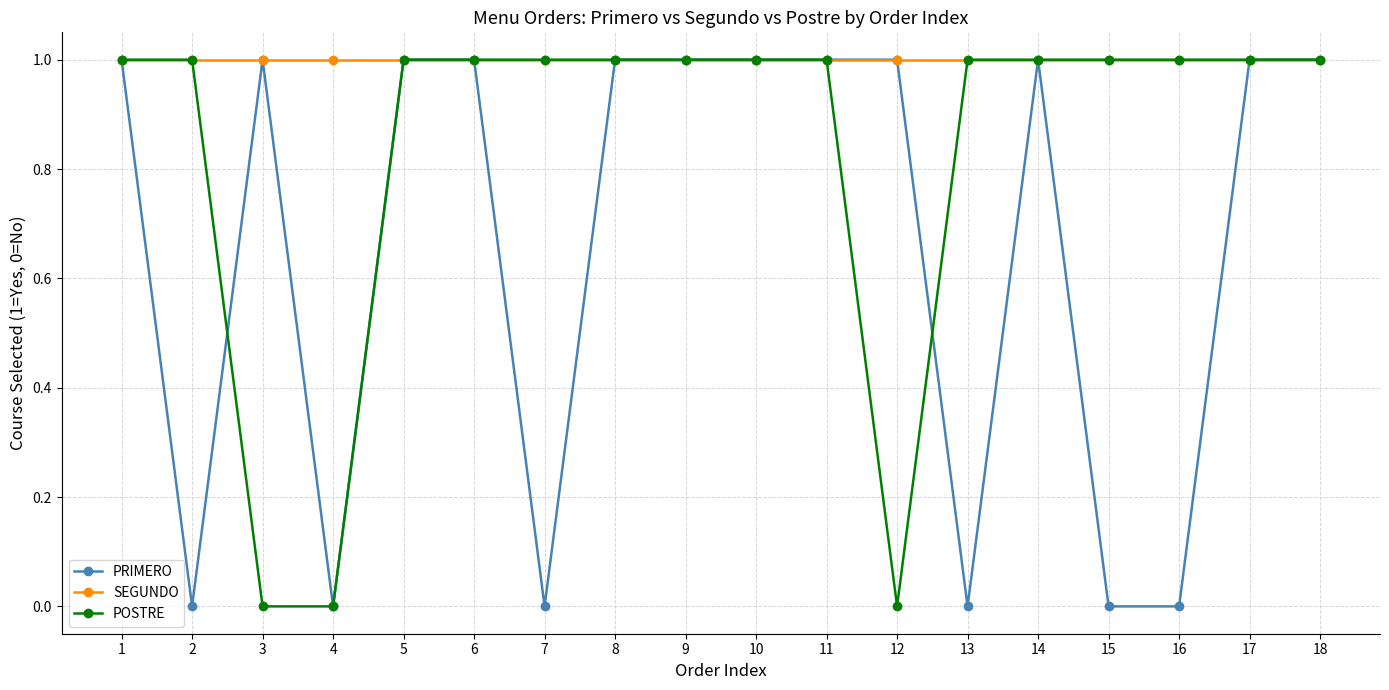

Reading left to right, list all the values displayed in this chart.

PRIMERO: 1=1	2=0	3=1	4=0	5=1	6=1	7=0	8=1	9=1	10=1	11=1	12=1	13=0	14=1	15=0	16=0	17=1	18=1
SEGUNDO: 1=1	2=1	3=1	4=1	5=1	6=1	7=1	8=1	9=1	10=1	11=1	12=1	13=1	14=1	15=1	16=1	17=1	18=1
POSTRE: 1=1	2=1	3=0	4=0	5=1	6=1	7=1	8=1	9=1	10=1	11=1	12=0	13=1	14=1	15=1	16=1	17=1	18=1